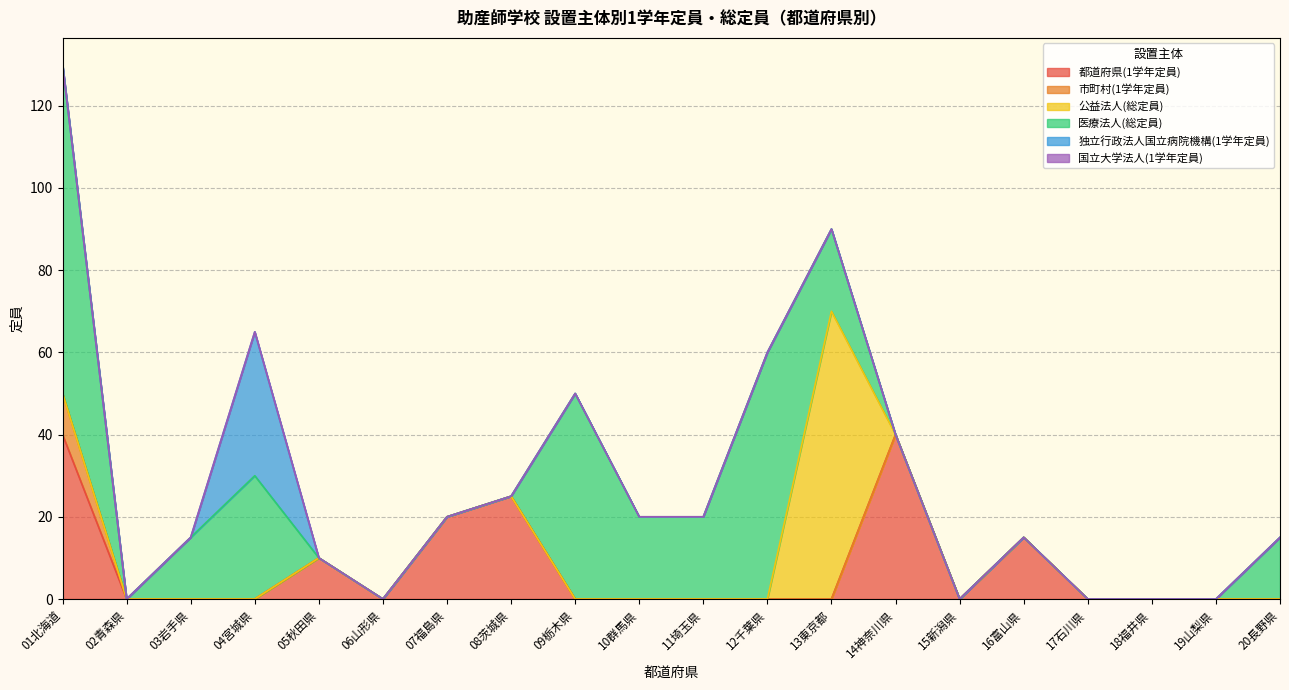

Reading right to left, what are all the values shown in this chart?

都道府県(1学年定員): 20長野県=0	19山梨県=0	18福井県=0	17石川県=0	16富山県=15	15新潟県=0	14神奈川県=40	13東京都=0	12千葉県=0	11埼玉県=0	10群馬県=0	09栃木県=0	08茨城県=25	07福島県=20	06山形県=0	05秋田県=10	04宮城県=0	03岩手県=0	02青森県=0	01北海道=40
市町村(1学年定員): 20長野県=0	19山梨県=0	18福井県=0	17石川県=0	16富山県=0	15新潟県=0	14神奈川県=0	13東京都=0	12千葉県=0	11埼玉県=0	10群馬県=0	09栃木県=0	08茨城県=0	07福島県=0	06山形県=0	05秋田県=0	04宮城県=0	03岩手県=0	02青森県=0	01北海道=10
公益法人(総定員): 20長野県=0	19山梨県=0	18福井県=0	17石川県=0	16富山県=0	15新潟県=0	14神奈川県=0	13東京都=70	12千葉県=0	11埼玉県=0	10群馬県=0	09栃木県=0	08茨城県=0	07福島県=0	06山形県=0	05秋田県=0	04宮城県=0	03岩手県=0	02青森県=0	01北海道=0
医療法人(総定員): 20長野県=15	19山梨県=0	18福井県=0	17石川県=0	16富山県=0	15新潟県=0	14神奈川県=0	13東京都=20	12千葉県=60	11埼玉県=20	10群馬県=20	09栃木県=50	08茨城県=0	07福島県=0	06山形県=0	05秋田県=0	04宮城県=30	03岩手県=15	02青森県=0	01北海道=80
独立行政法人国立病院機構(1学年定員): 20長野県=0	19山梨県=0	18福井県=0	17石川県=0	16富山県=0	15新潟県=0	14神奈川県=0	13東京都=0	12千葉県=0	11埼玉県=0	10群馬県=0	09栃木県=0	08茨城県=0	07福島県=0	06山形県=0	05秋田県=0	04宮城県=35	03岩手県=0	02青森県=0	01北海道=0
国立大学法人(1学年定員): 20長野県=0	19山梨県=0	18福井県=0	17石川県=0	16富山県=0	15新潟県=0	14神奈川県=0	13東京都=0	12千葉県=0	11埼玉県=0	10群馬県=0	09栃木県=0	08茨城県=0	07福島県=0	06山形県=0	05秋田県=0	04宮城県=0	03岩手県=0	02青森県=0	01北海道=0